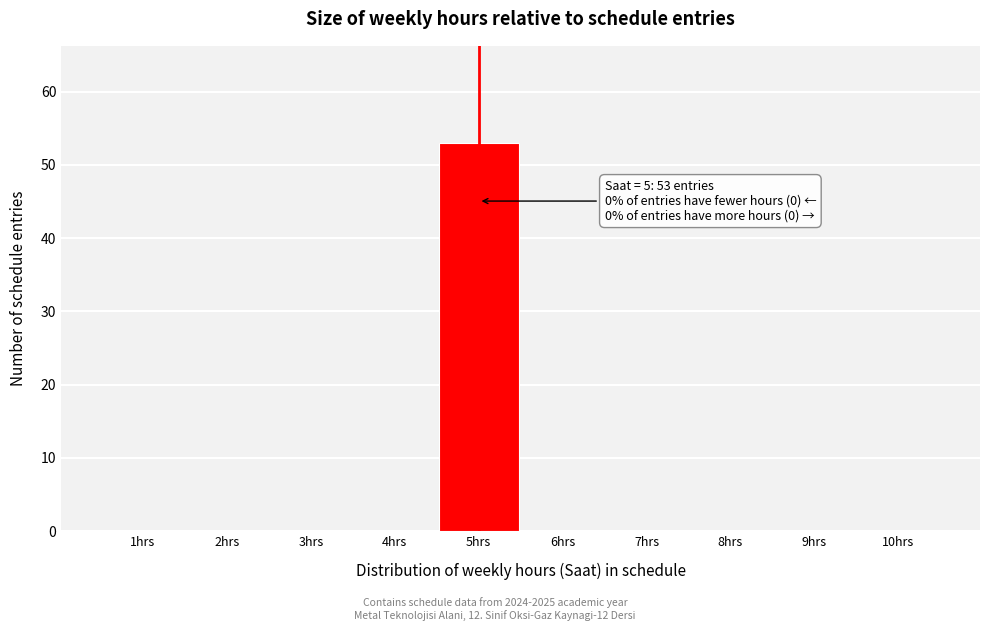

Which range on the x-axis has the tallest bar?

4.5 to 5.5